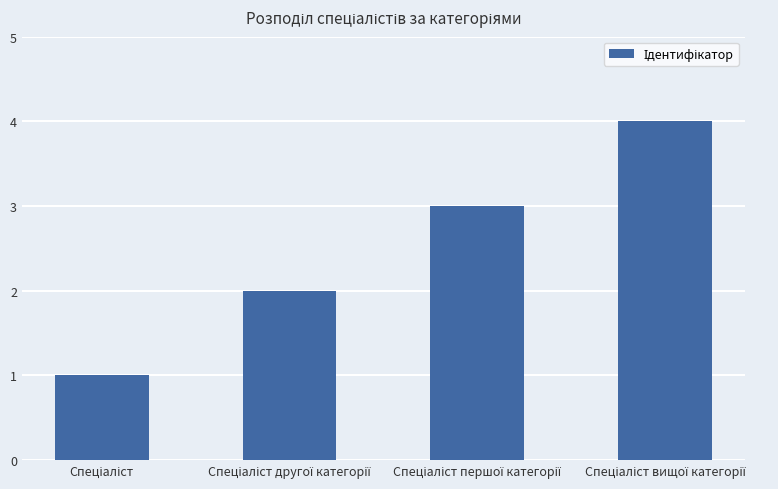

What is the greatest value displayed?

4